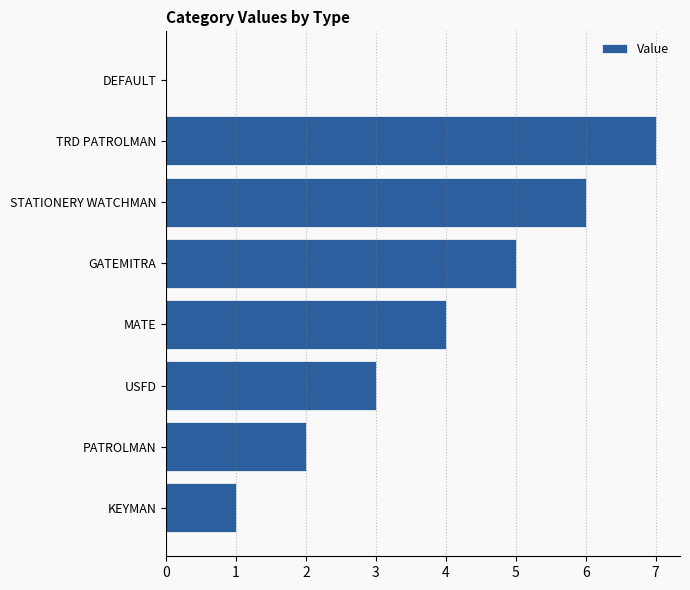

Read the value at GATEMITRA.

5